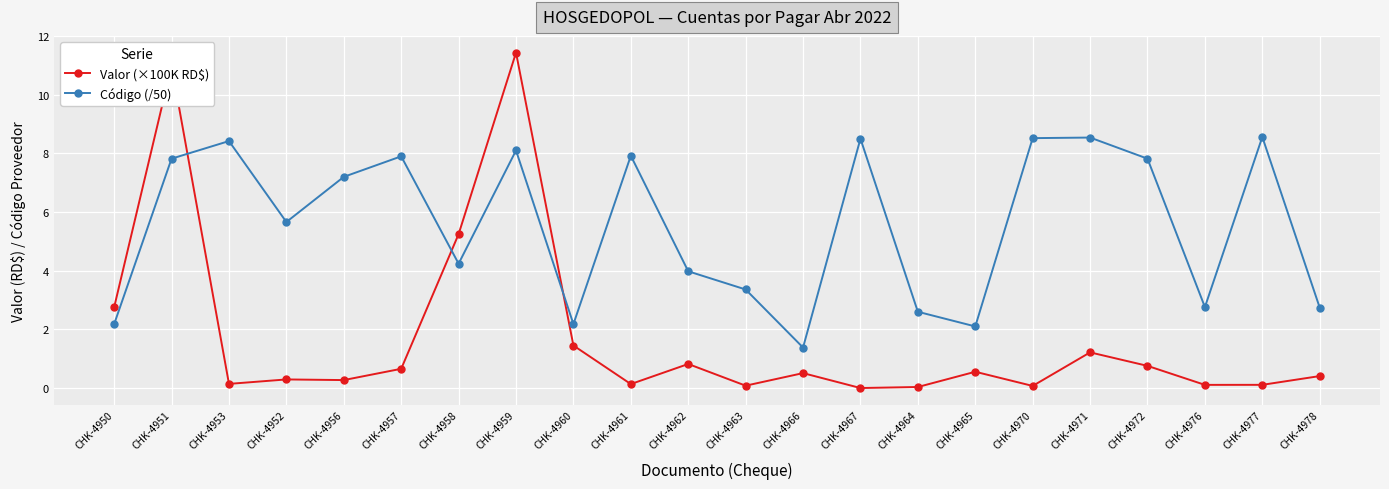

What is the sum of all Código (/50) values?

122.5